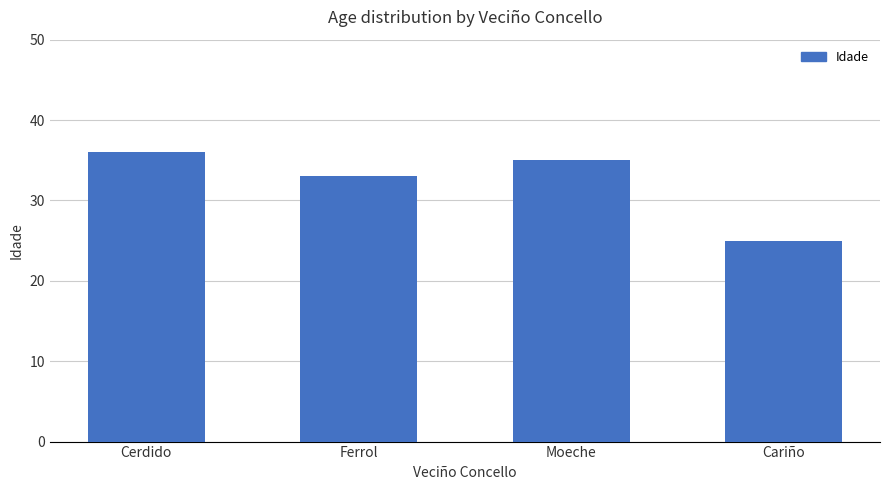

Rank the categories by value from highest to lowest.

Cerdido, Moeche, Ferrol, Cariño